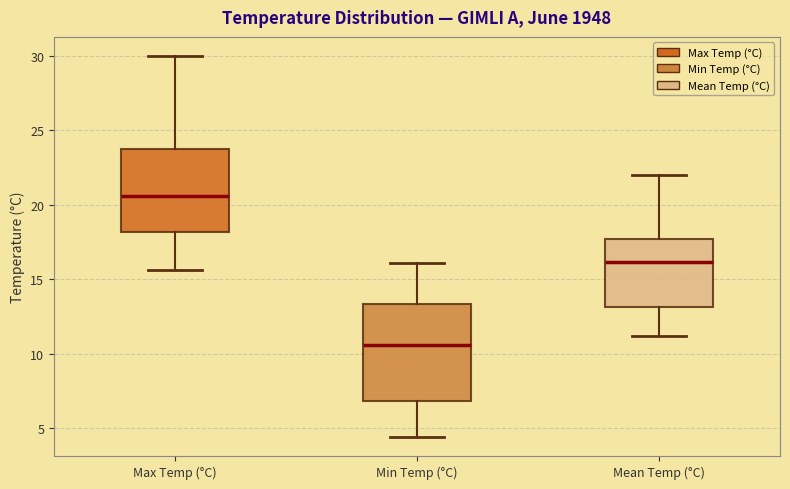

Where does the upper whisker of the box for Max Temp (°C) end on the y-axis? The values are not printed on the chart, so give them approximately, as read against the axis.

30.0